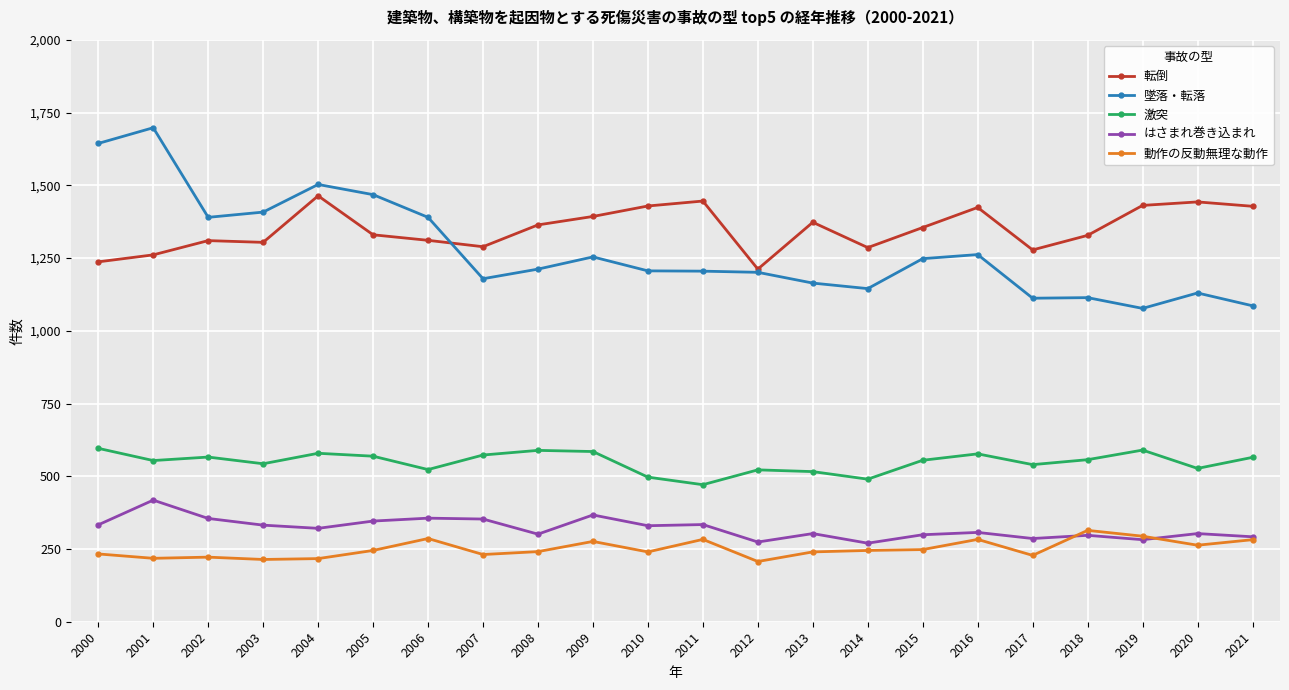

What is the approximate value of はさまれ巻き込まれ at 2008?

301